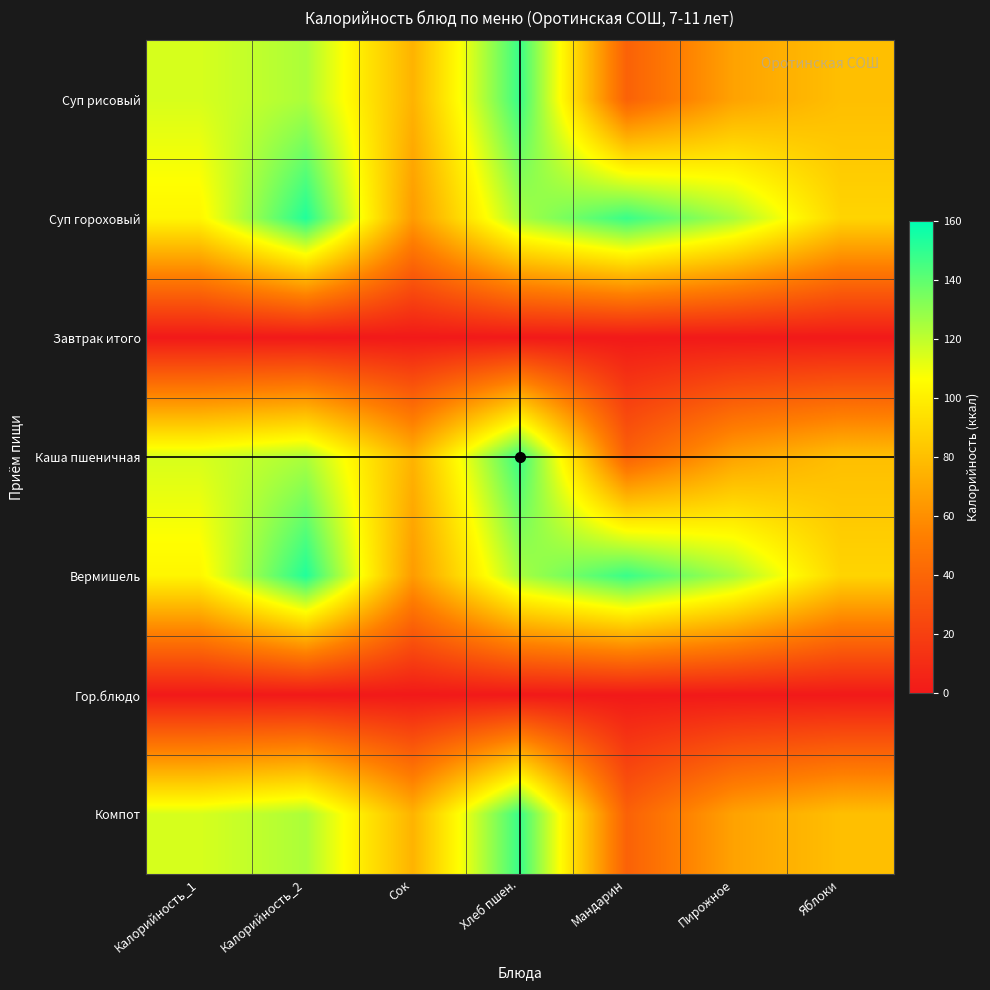

What is the greatest value displayed?

153